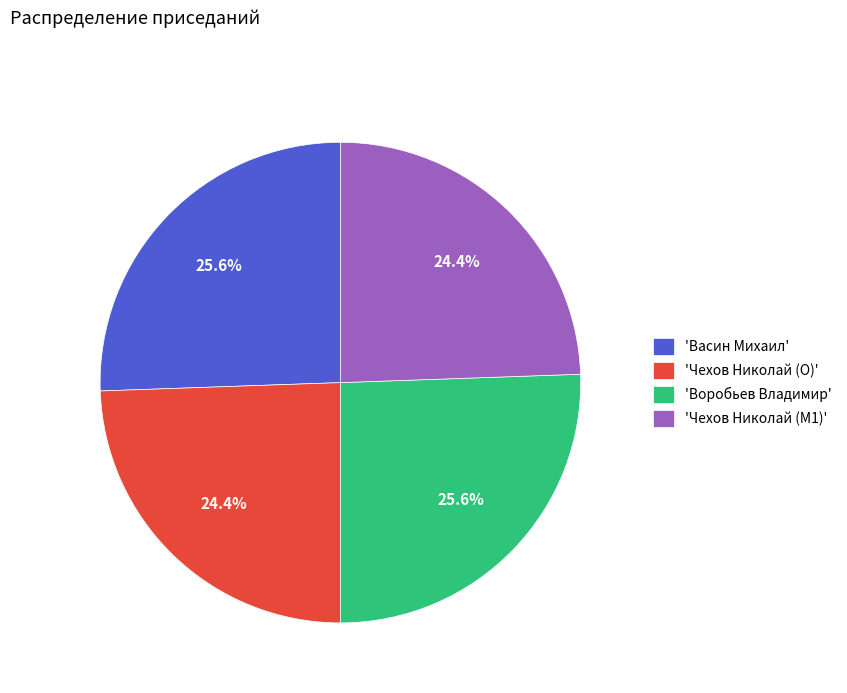

Count the number of slices in the pie.

4